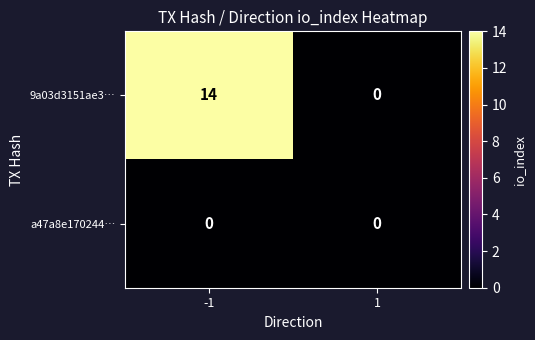

Reading left to right, list all the values displayed in this chart.

9a03d3151ae3…: 14	0
a47a8e170244…: 0	0